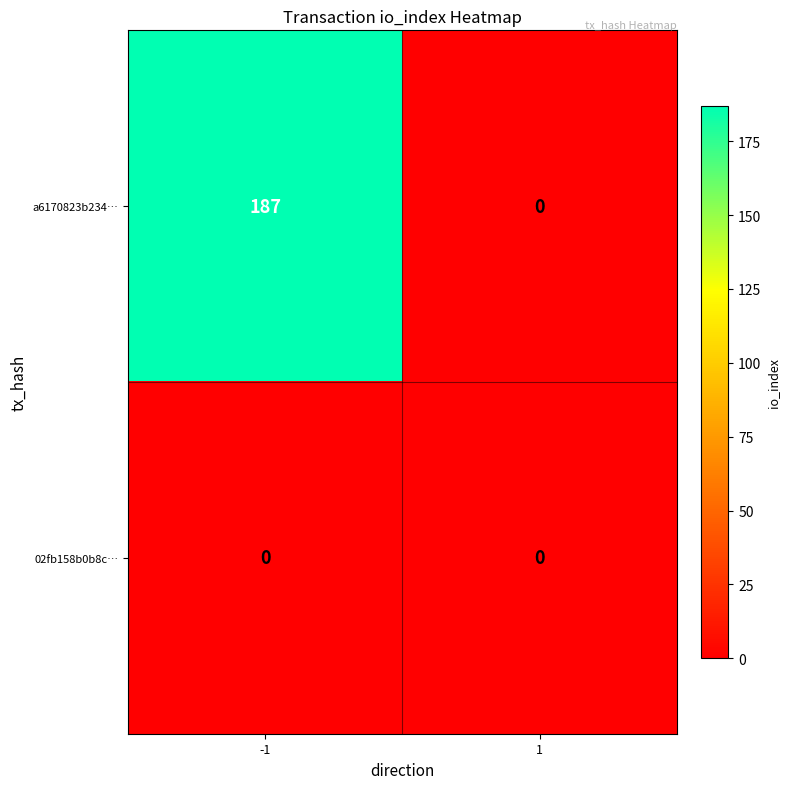

Which category has the highest value across all series?

-1